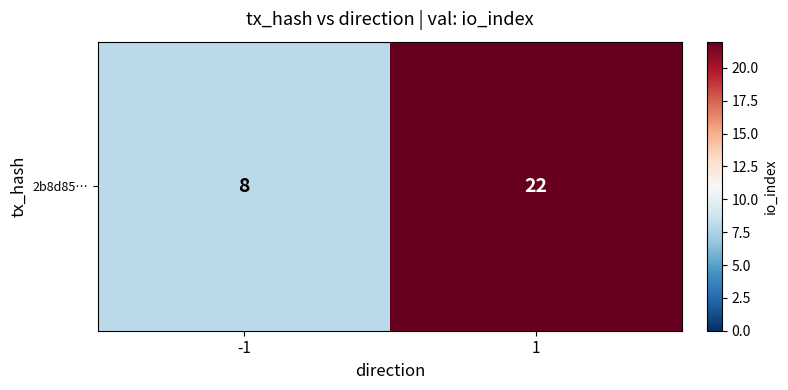

How many data points are less than 22?

1